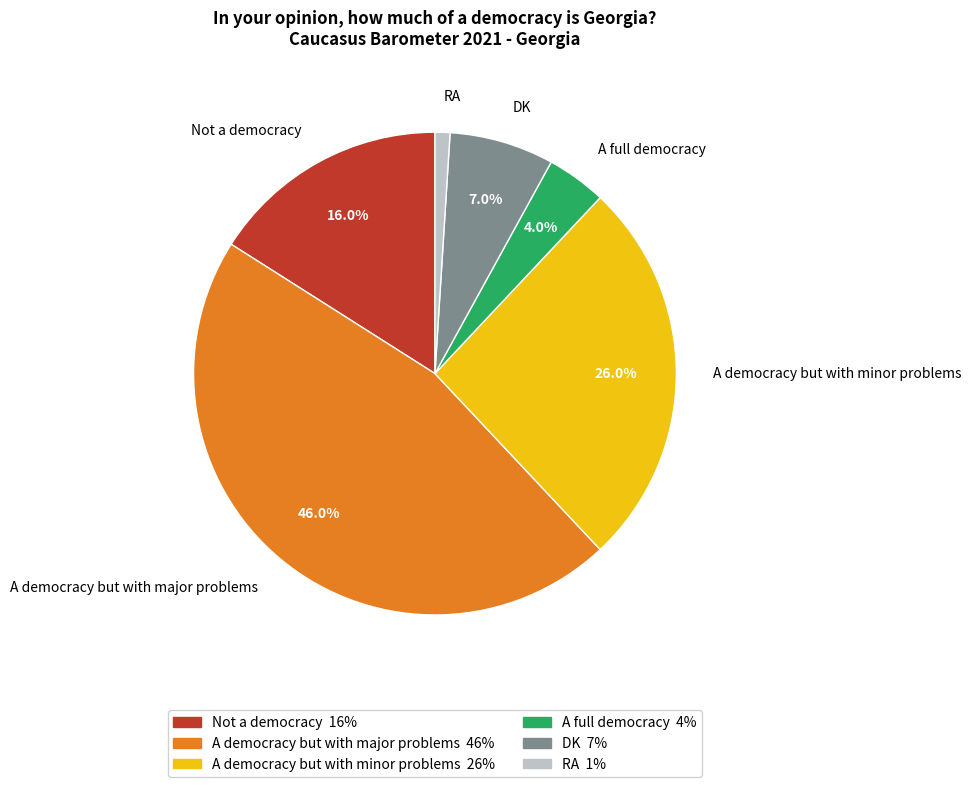

The DK slice represents 13% of the pie. True or false?

False